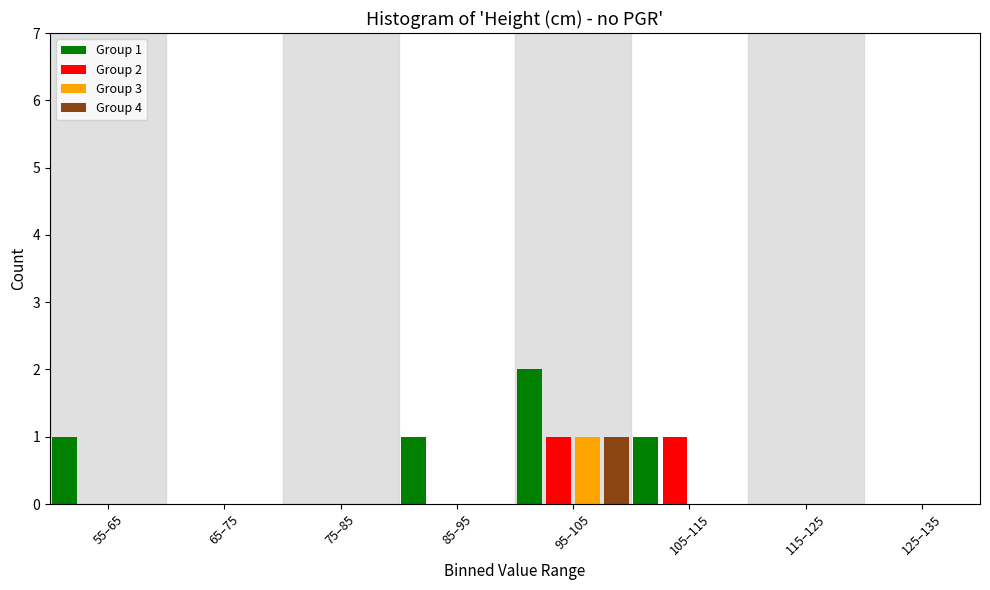

Which series has the largest total across all categories?

Group 1